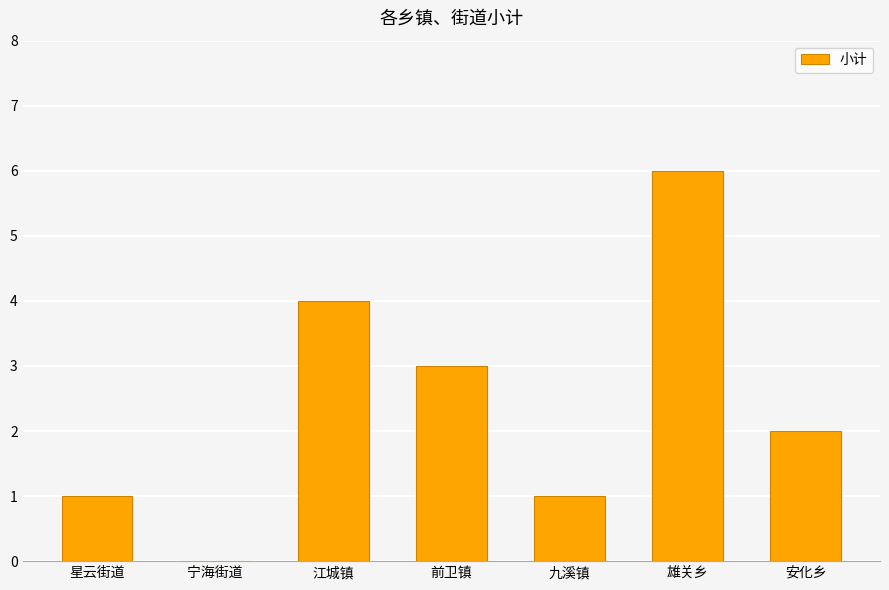

What is the sum of all values?

17